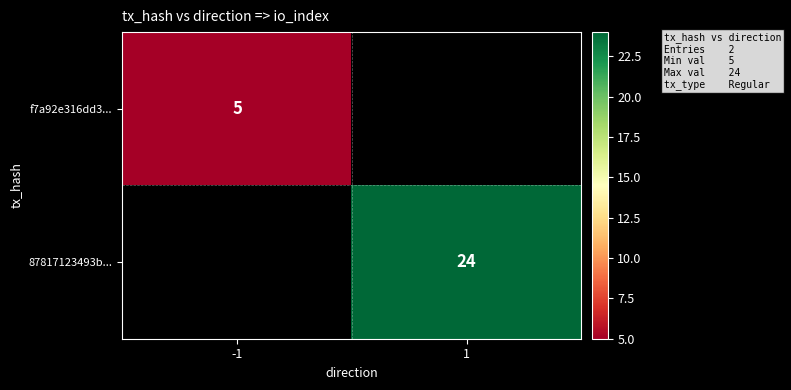

True or false: f7a92e316dd3... has a value of 5 at -1.

True